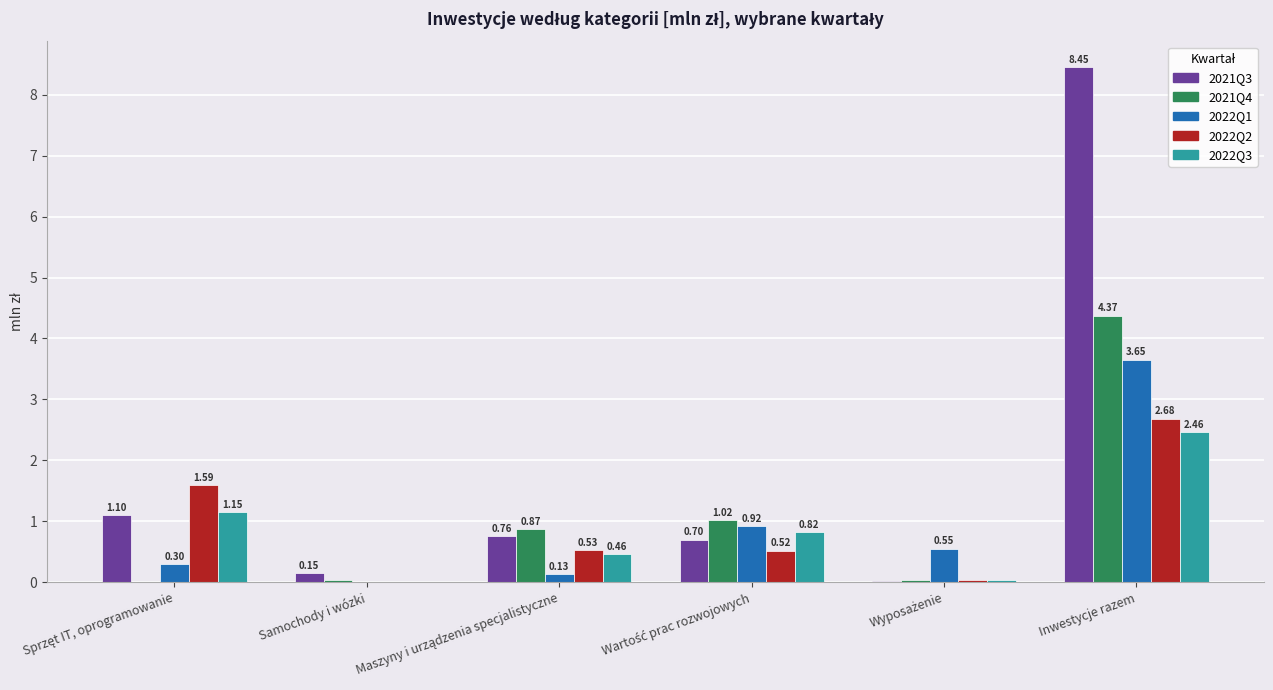

Is the value of 2022Q2 at Samochody i wózki greater than the value of 2021Q4 at Samochody i wózki?

No